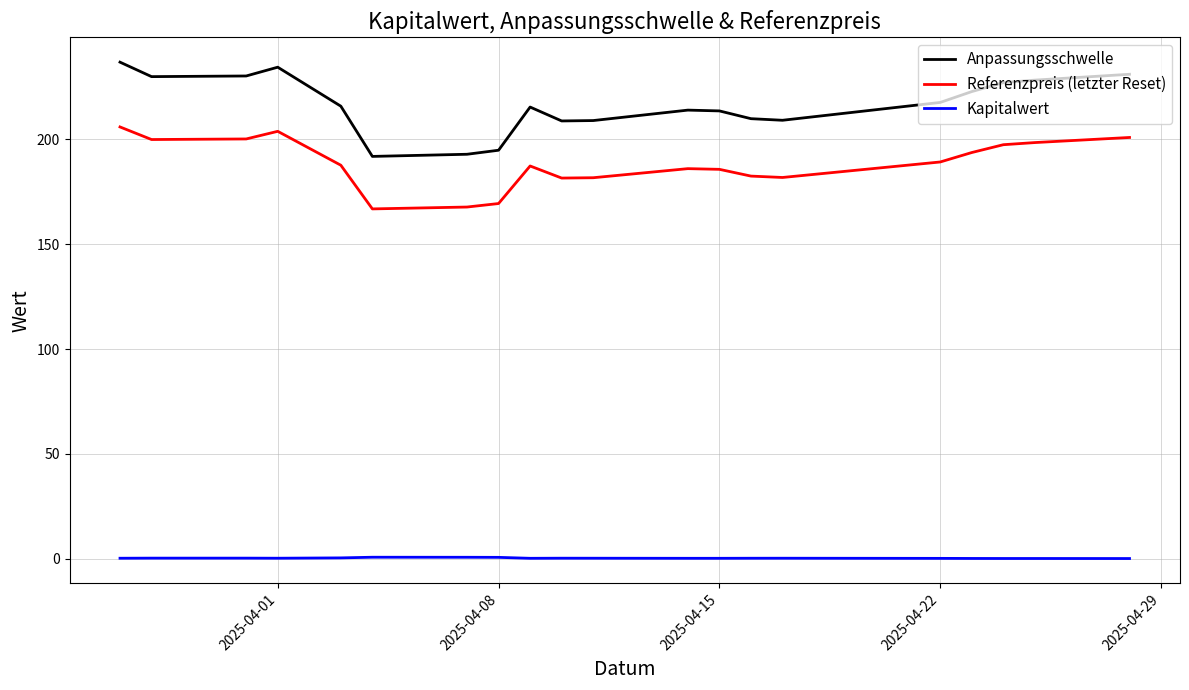

Rank the series by their maximum value, from highest to lowest.

Anpassungsschwelle, Referenzpreis (letzter Reset), Kapitalwert